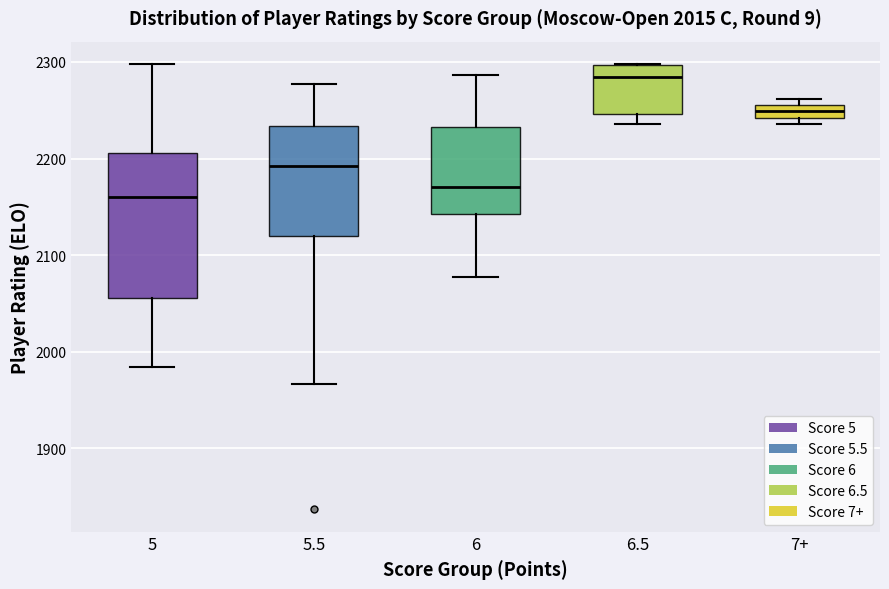

Comparing the boxes themselves (not the whiskers), which one is the tallest?

5